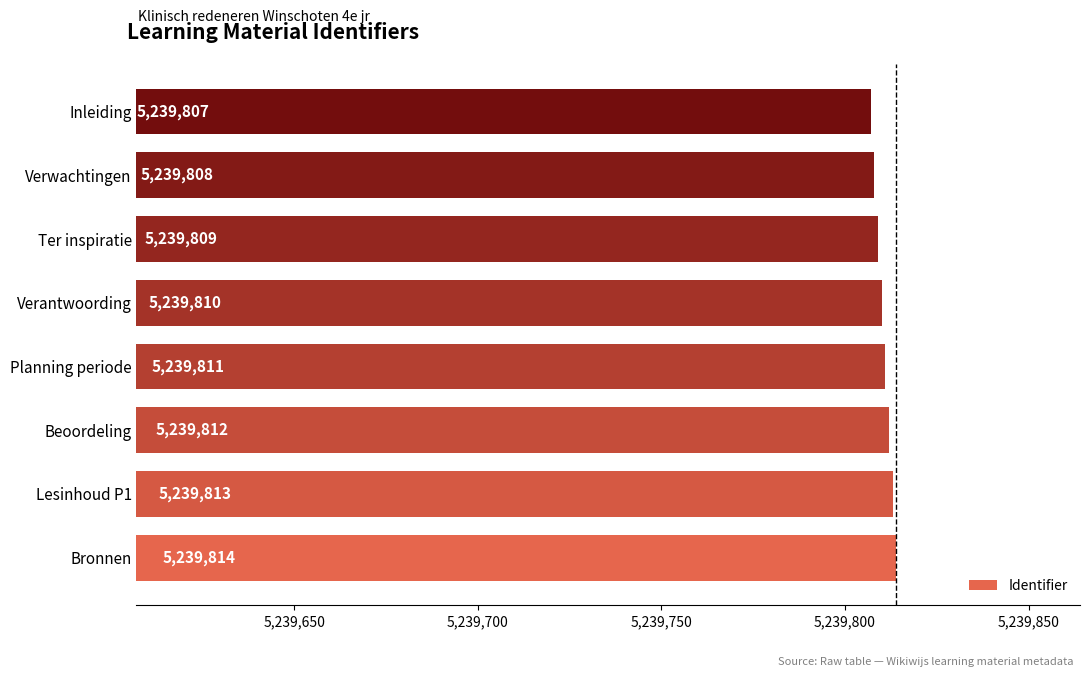

What is the change in value from Beoordeling to Verwachtingen?

-4